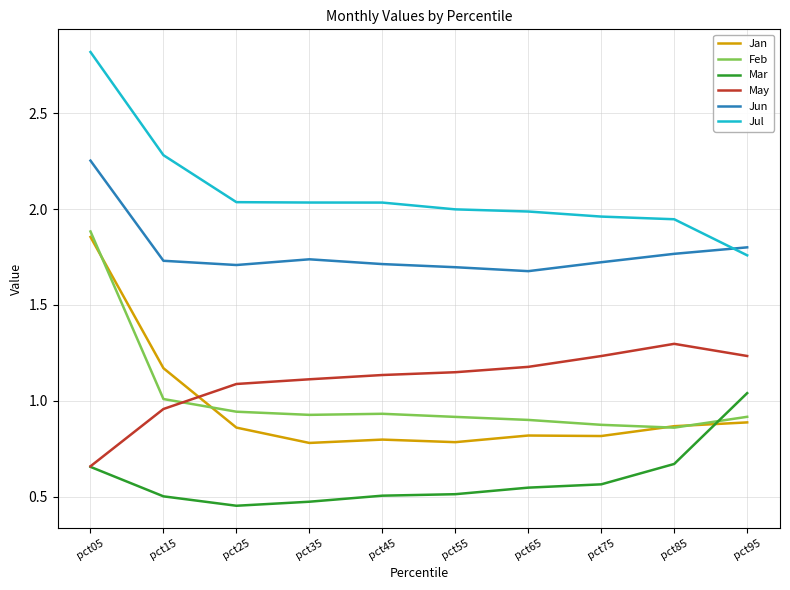

Which label corresponds to the smallest value in the chart?

pct25